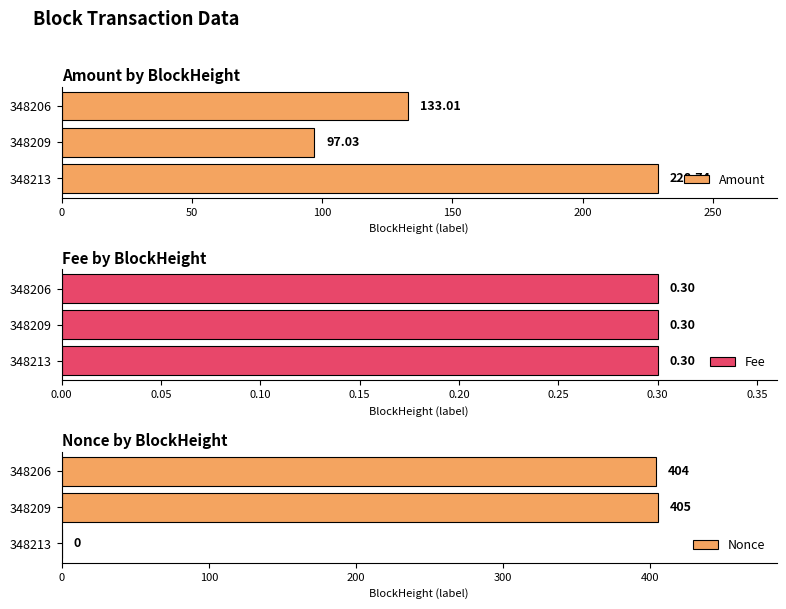

Which series has the largest total across all categories?

Nonce